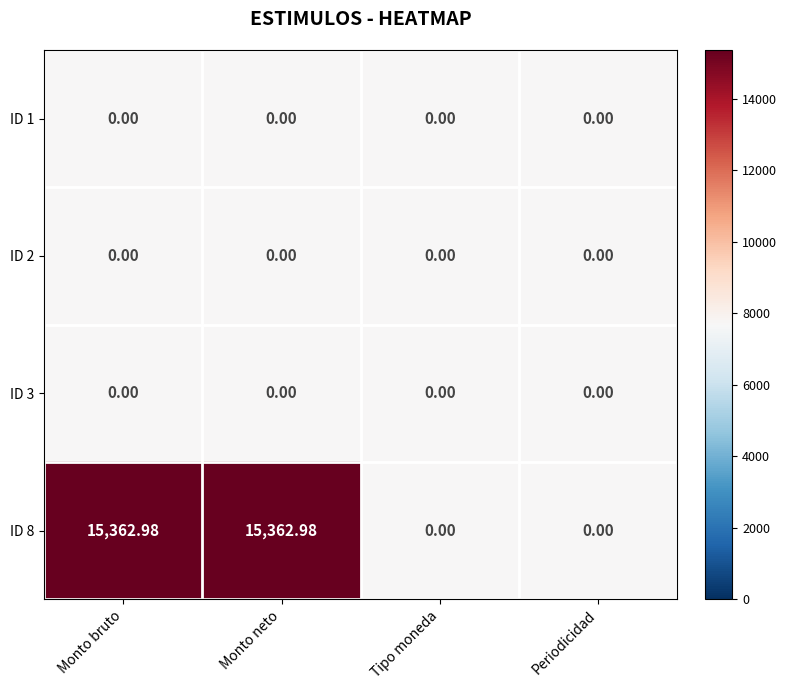

Which has a higher value, Monto neto or Monto bruto?

Monto neto